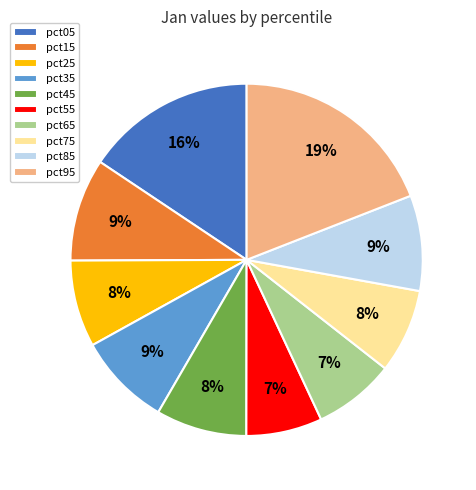

Is there a majority slice in this chart?

No